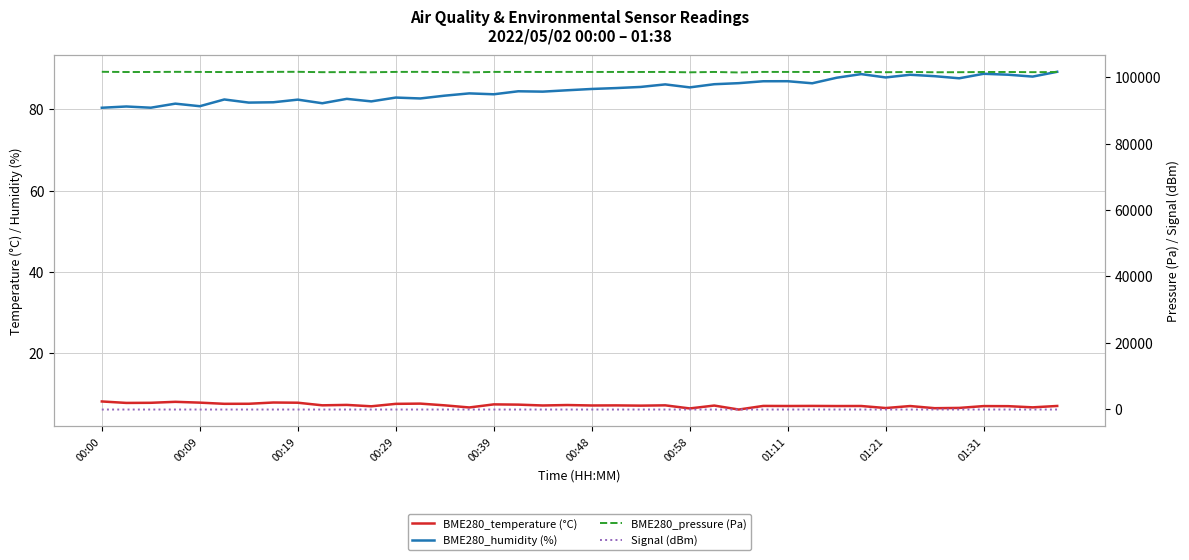

Where does the BME280_temperature (°C) series first go above 7?

00:00